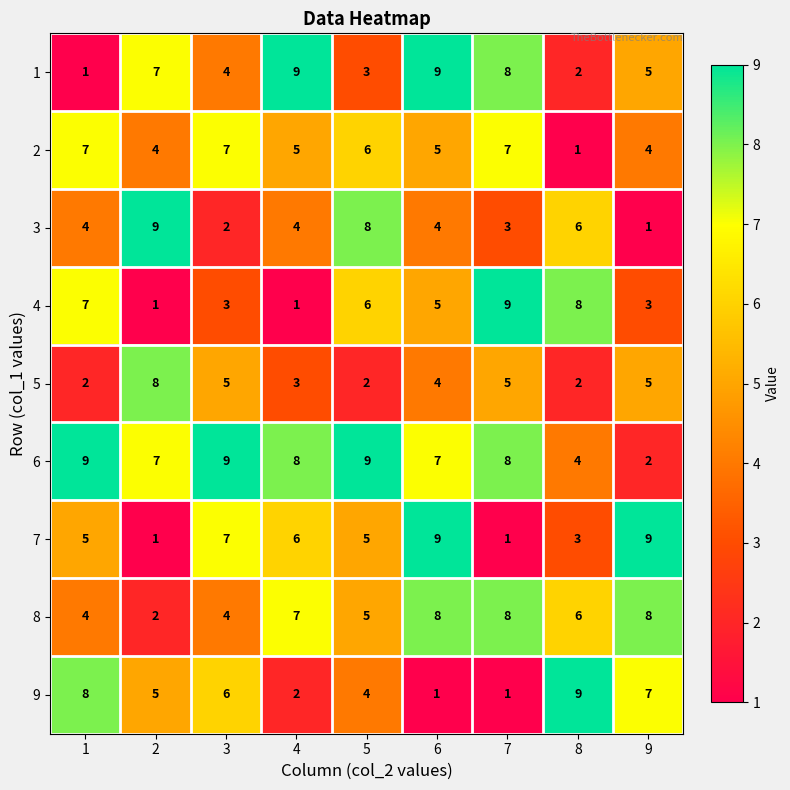

What value does the 5 series have at 7?

5